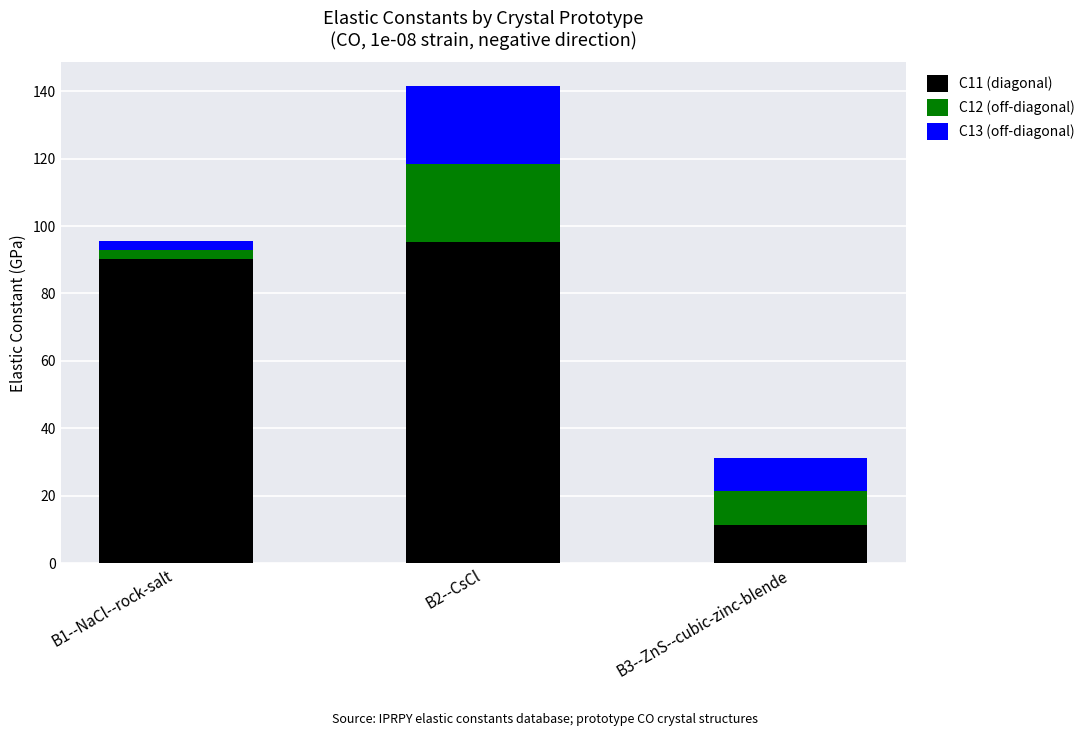

What is the sum of all C11 (diagonal) values?

197.0